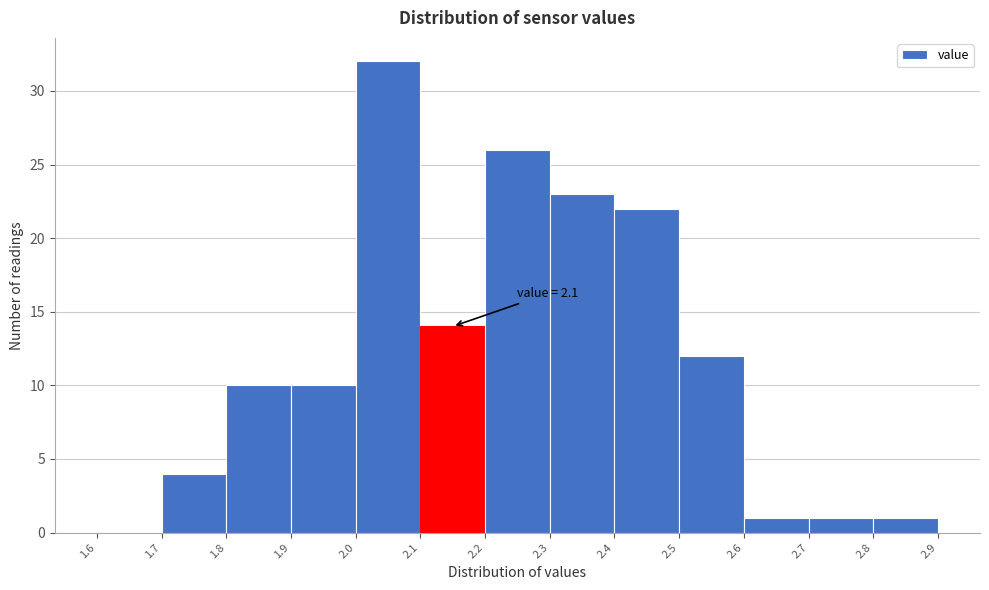

Which range on the x-axis has the tallest bar?

2.0 to 2.1